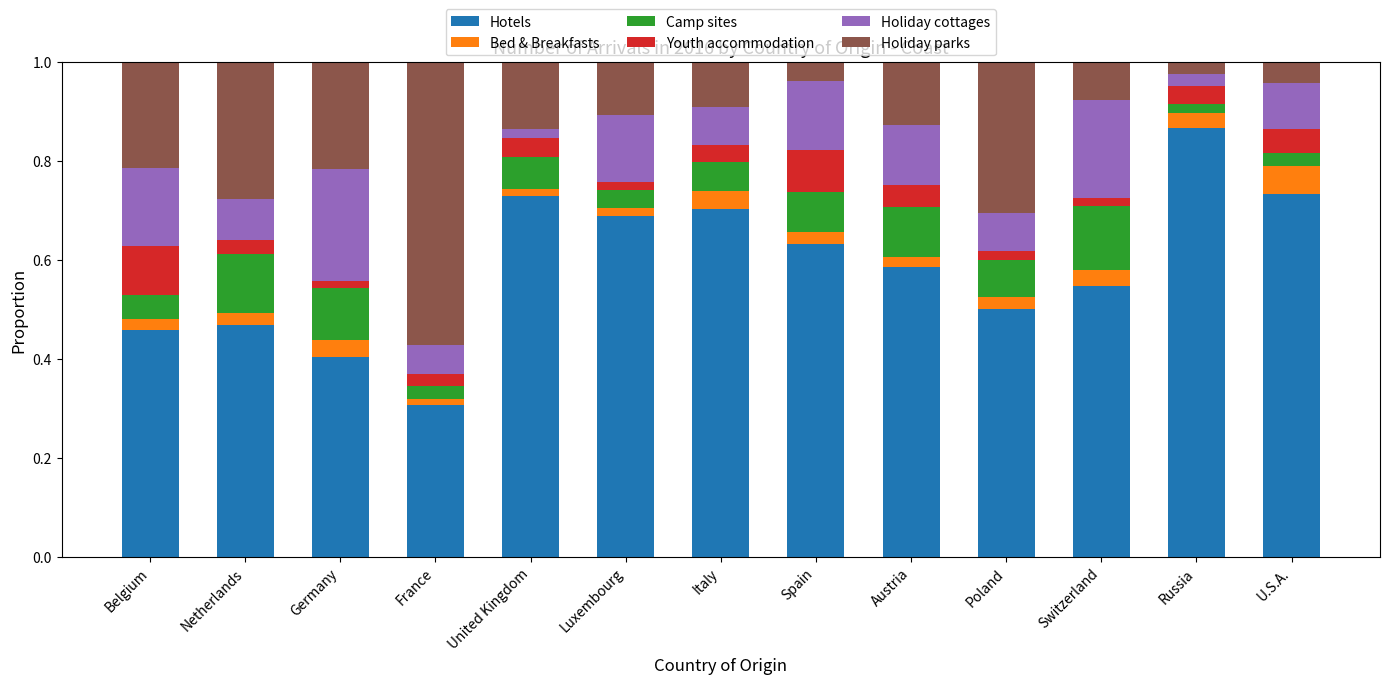

Which category has the highest value in the Hotels series?

Russia